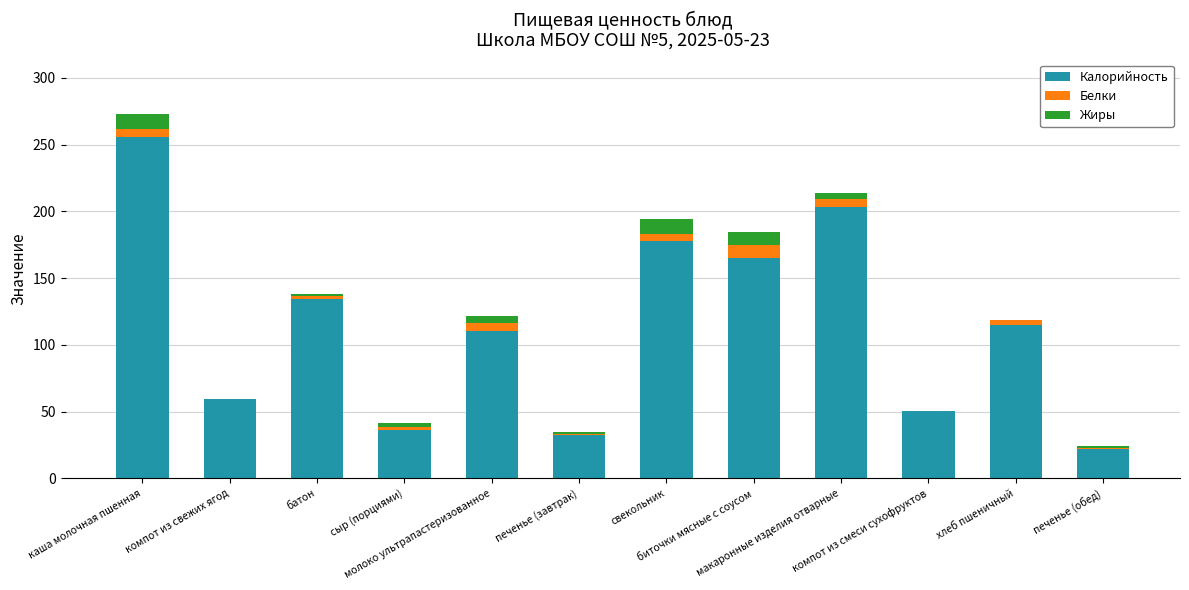

At which category is the sum across all series the highest?

каша молочная пшенная